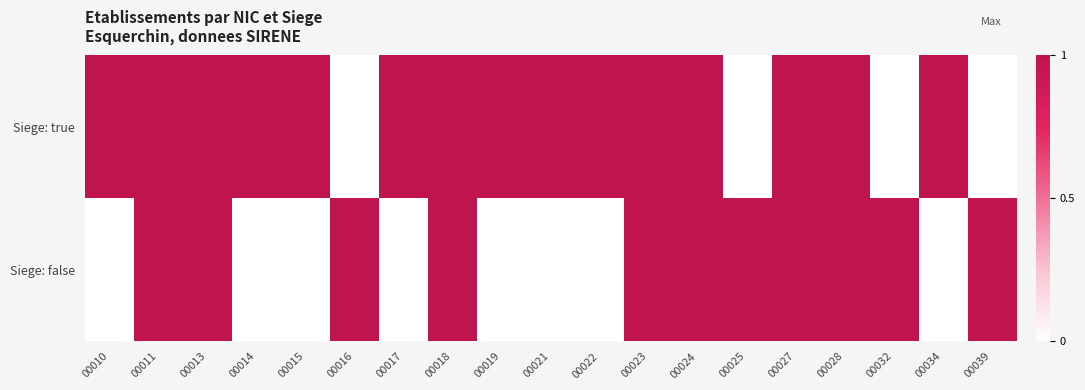

Reading left to right, what are all the values shown in this chart?

Siege: true: 00010=1	00011=1	00013=1	00014=1	00015=1	00016=0	00017=1	00018=1	00019=1	00021=1	00022=1	00023=1	00024=1	00025=0	00027=1	00028=1	00032=0	00034=1	00039=0
Siege: false: 00010=0	00011=1	00013=1	00014=0	00015=0	00016=1	00017=0	00018=1	00019=0	00021=0	00022=0	00023=1	00024=1	00025=1	00027=1	00028=1	00032=1	00034=0	00039=1